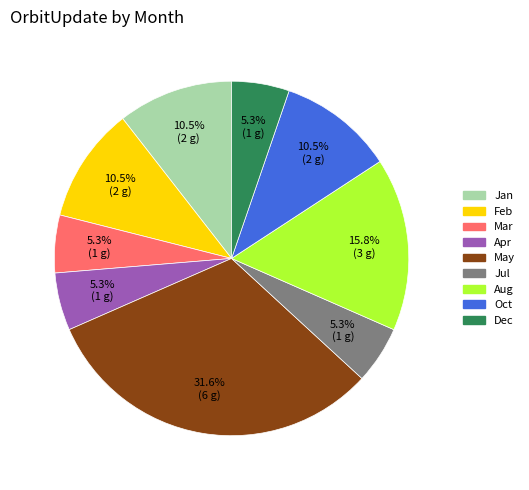

Does any single category account for the majority?

No